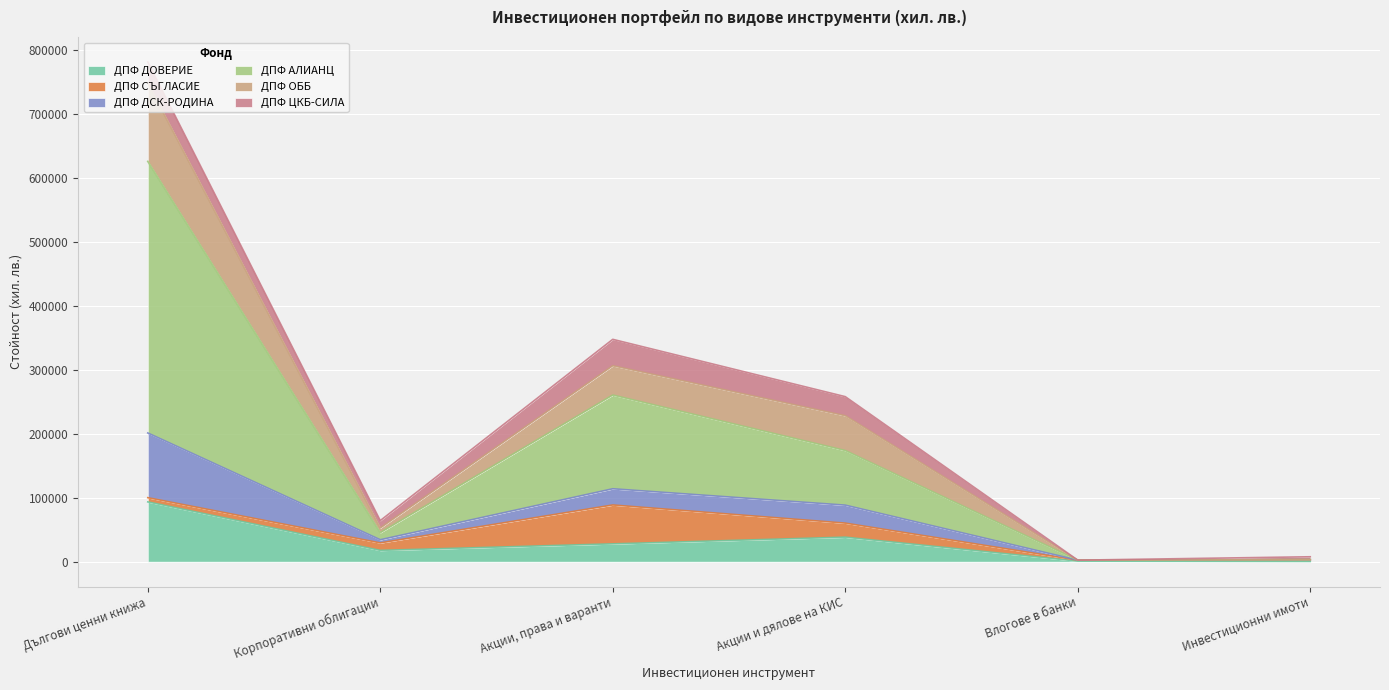

Is the value of ДПФ АЛИАНЦ at Влогове в банки greater than the value of ДПФ ОББ at Влогове в банки?

No